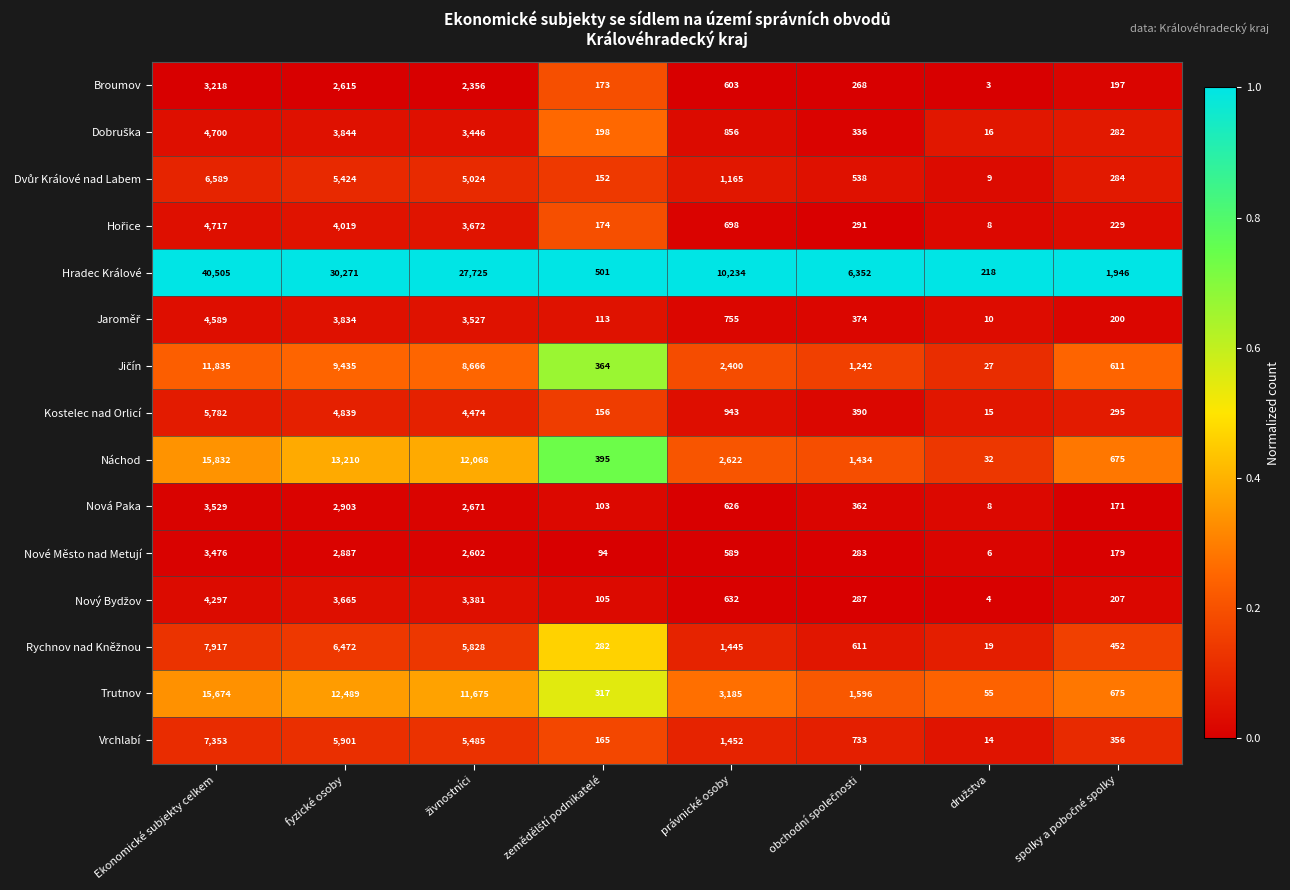

At which category is the sum across all series the highest?

Ekonomické subjekty celkem